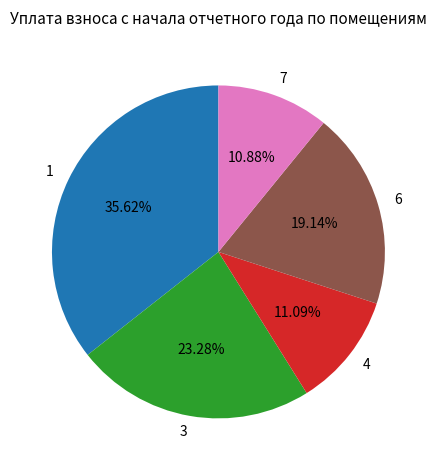

Is the sum of 3 and 6 greater than half?

No